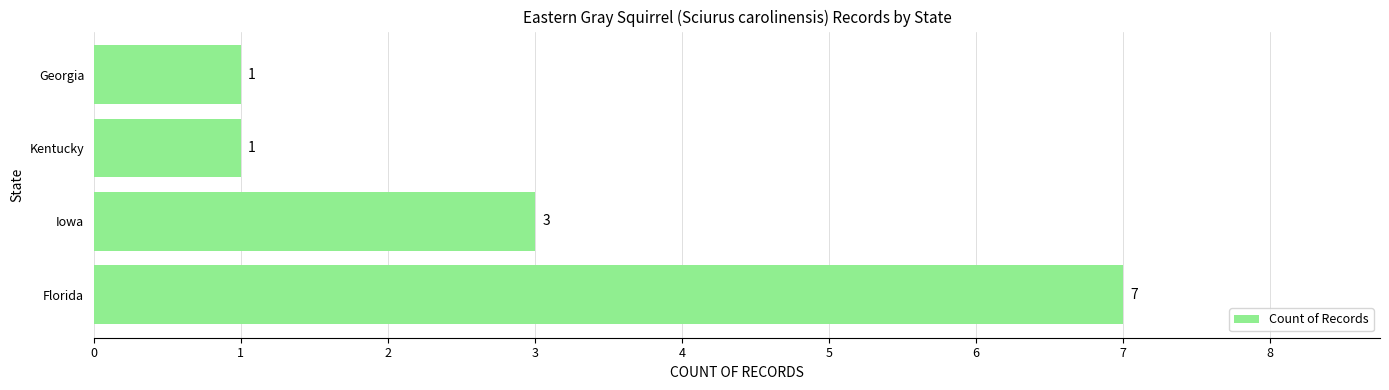

Reading top to bottom, transcribe all the data shown in this chart.

Georgia=1	Kentucky=1	Iowa=3	Florida=7